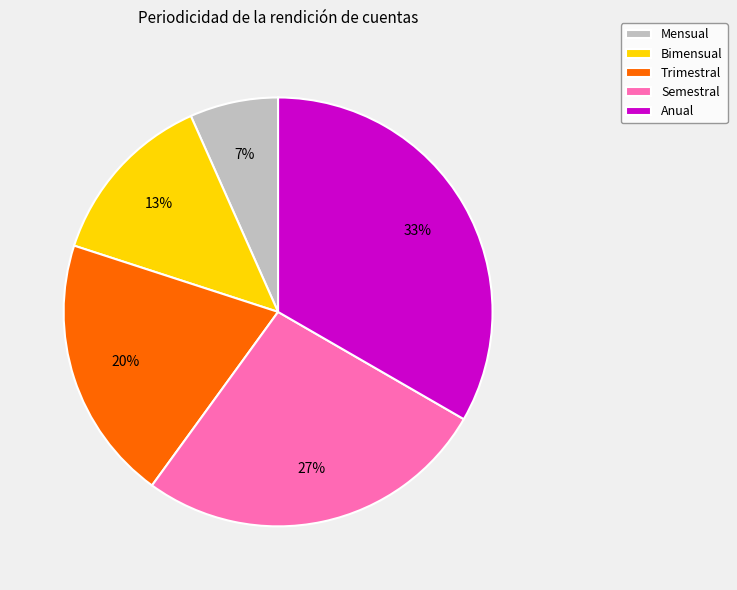

How many slices are in this pie chart?

5